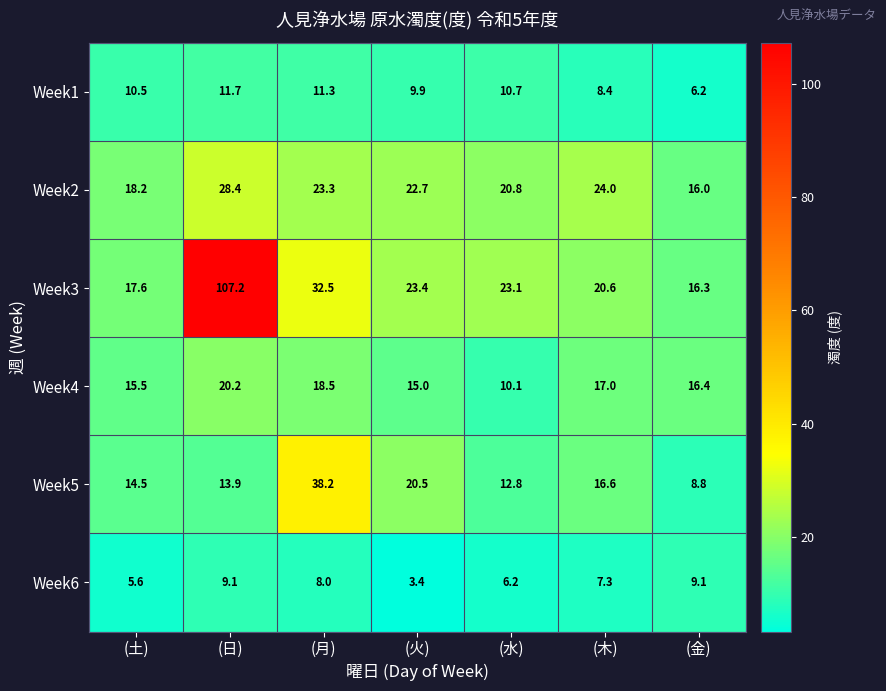

What is the sum of the Week1 values at (土) and (金)?

16.7